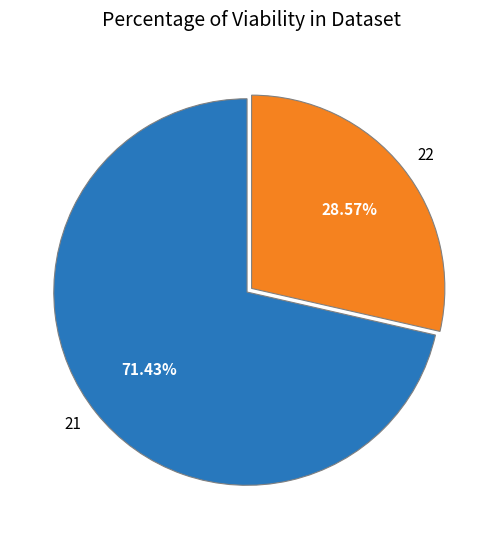

Combined, what portion of the pie is 21 and 22?

100.0%